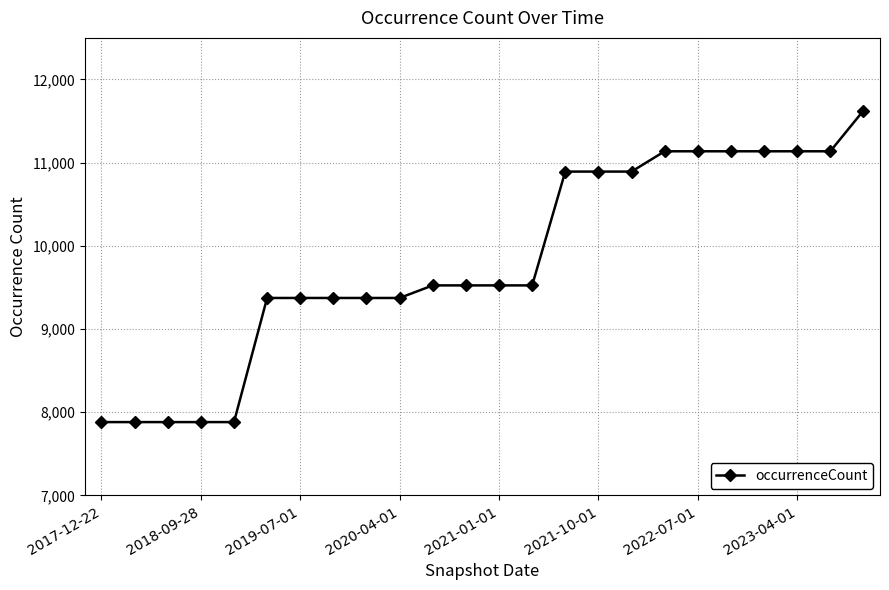

What is the sum of all values?

235507